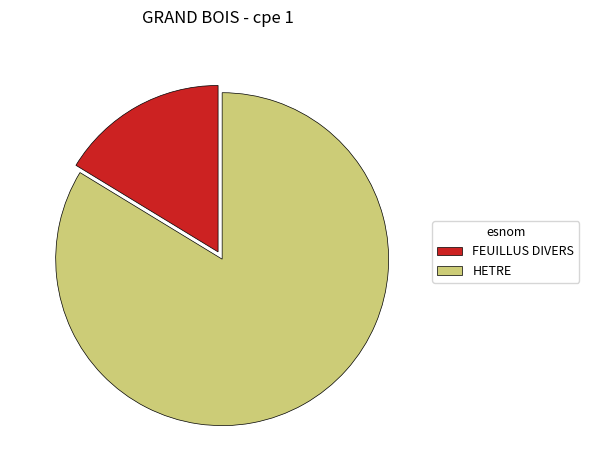

Approximately how many times larger is the value at HETRE compared to FEUILLUS DIVERS?

5.1